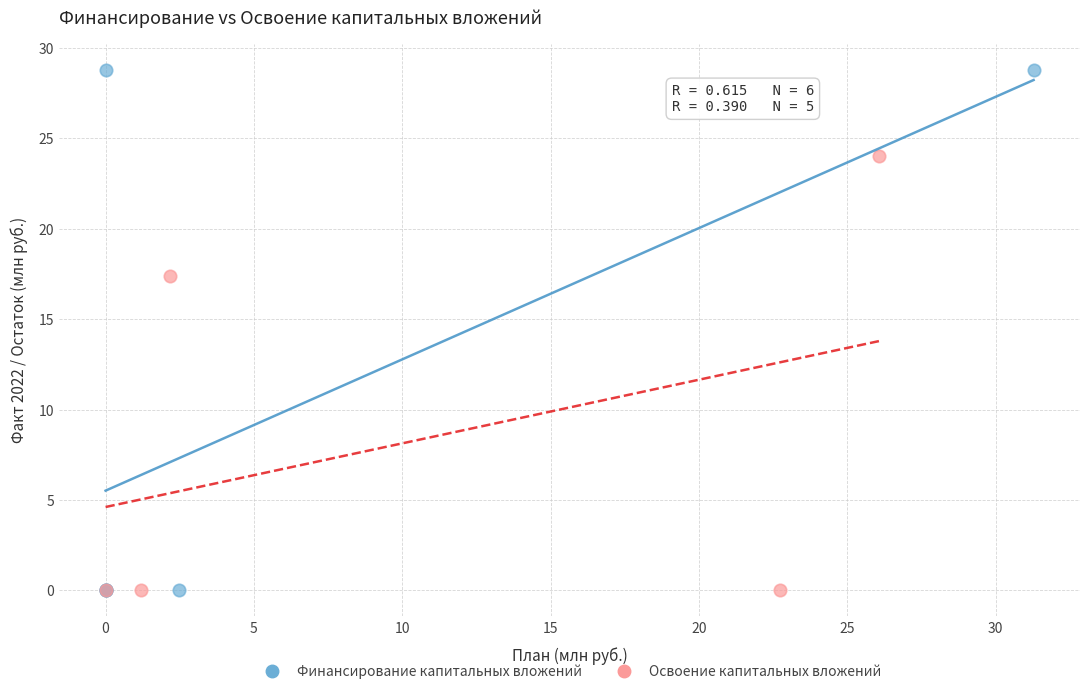

Which series contains the highest Y value?

Финансирование капитальных вложений